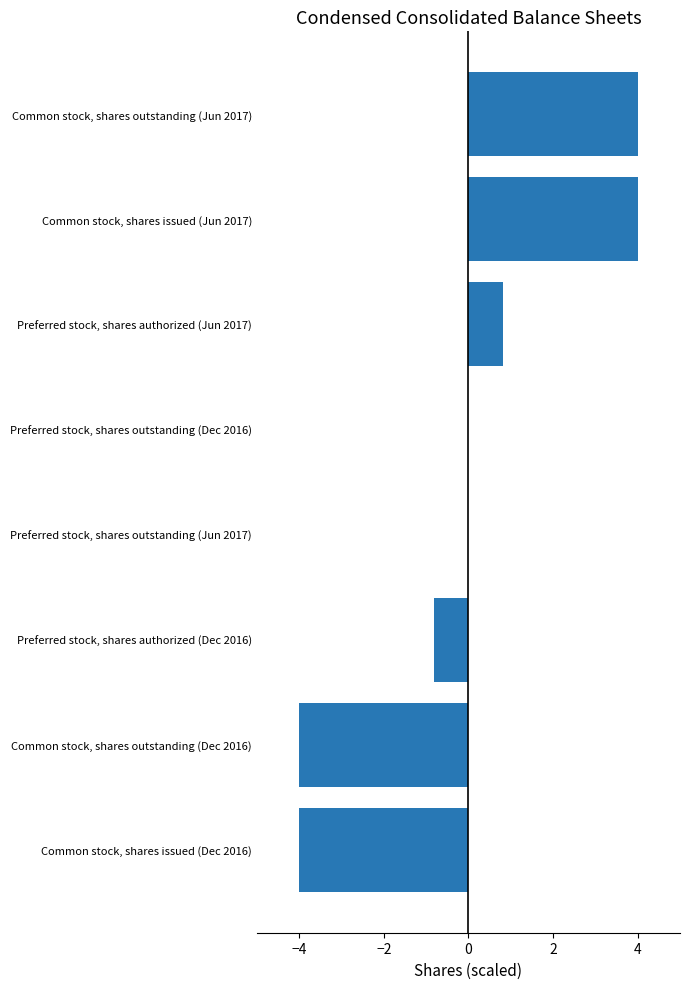

What is the change in value from Common stock, shares outstanding (Dec 2016) to Preferred stock, shares authorized (Jun 2017)?

+4.8